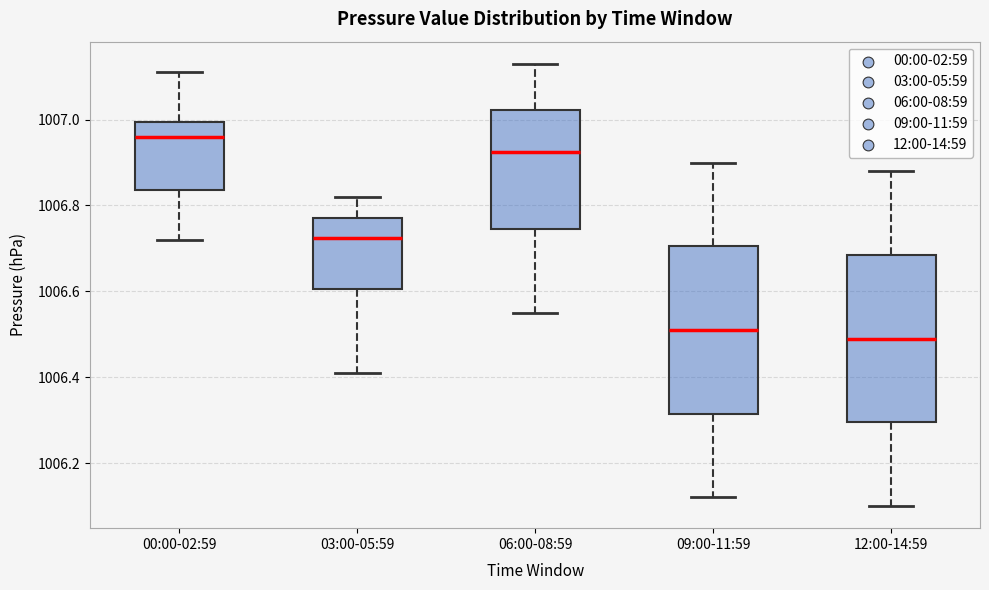

Reading left to right, read every box against the y-axis: the position of its median line, the range the box covers, and the ends of its whiskers. The values are not printed on the chart, so give them approximately, as read against the axis.

00:00-02:59: median 1006.96, box 1006.84 to 1007.00, whiskers 1006.72 to 1007.12
03:00-05:59: median 1006.72, box 1006.60 to 1006.78, whiskers 1006.42 to 1006.82
06:00-08:59: median 1006.92, box 1006.74 to 1007.02, whiskers 1006.56 to 1007.14
09:00-11:59: median 1006.52, box 1006.32 to 1006.70, whiskers 1006.12 to 1006.90
12:00-14:59: median 1006.50, box 1006.30 to 1006.68, whiskers 1006.10 to 1006.88